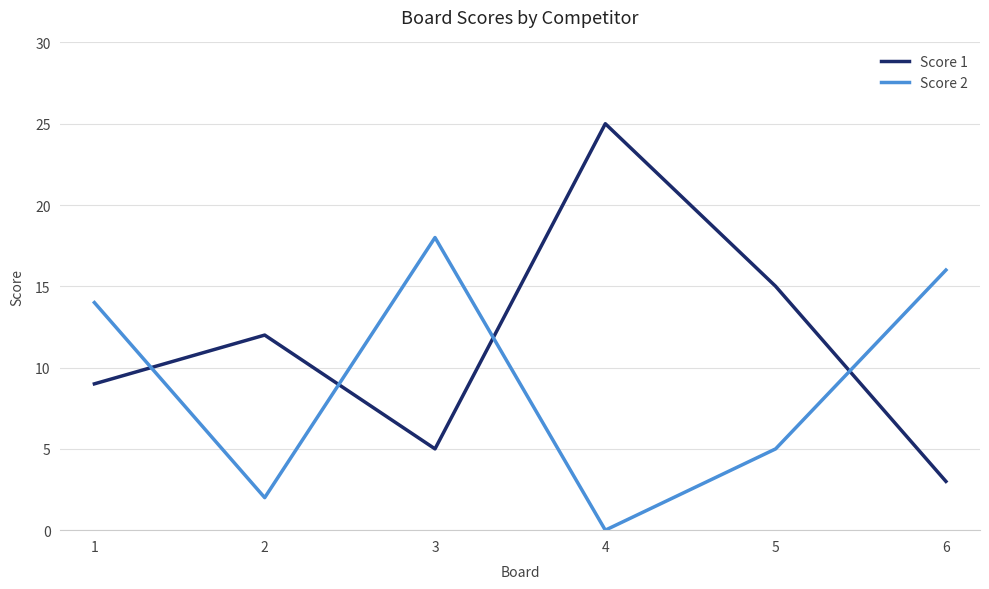

At which category does the chart reach its minimum across all series?

4